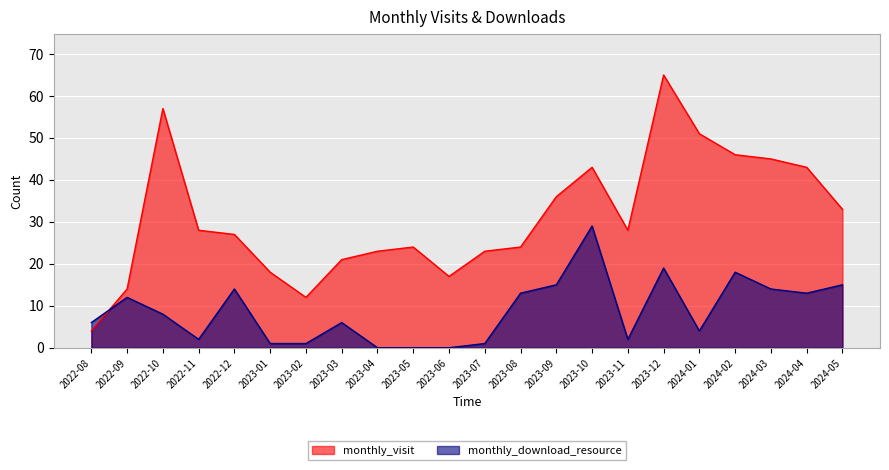

What is the total value across all series at 2024-03?

59